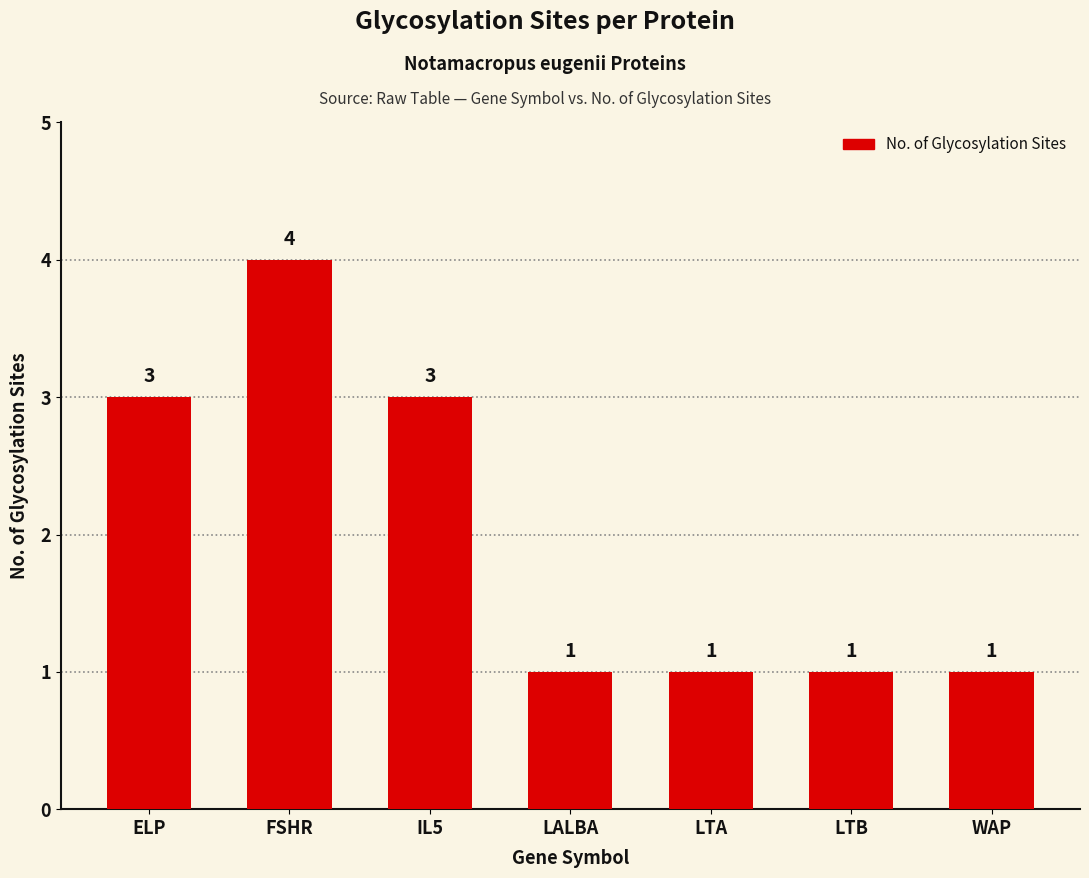

At which category does the chart reach its peak across all series?

FSHR